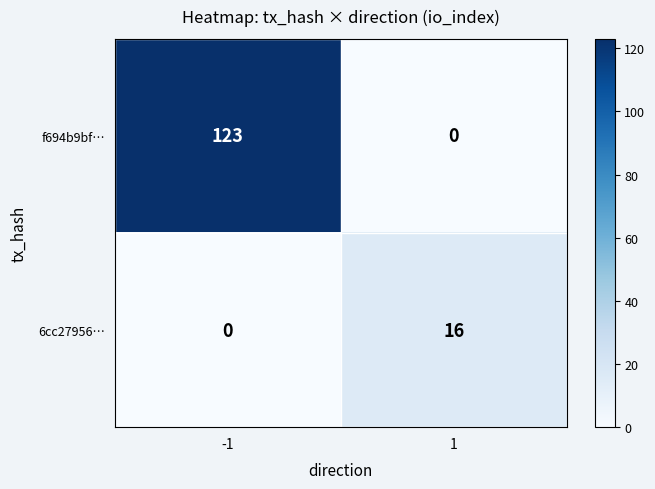

Reading left to right, list all the values displayed in this chart.

f694b9bf…: -1=123	1=0
6cc27956…: -1=0	1=16